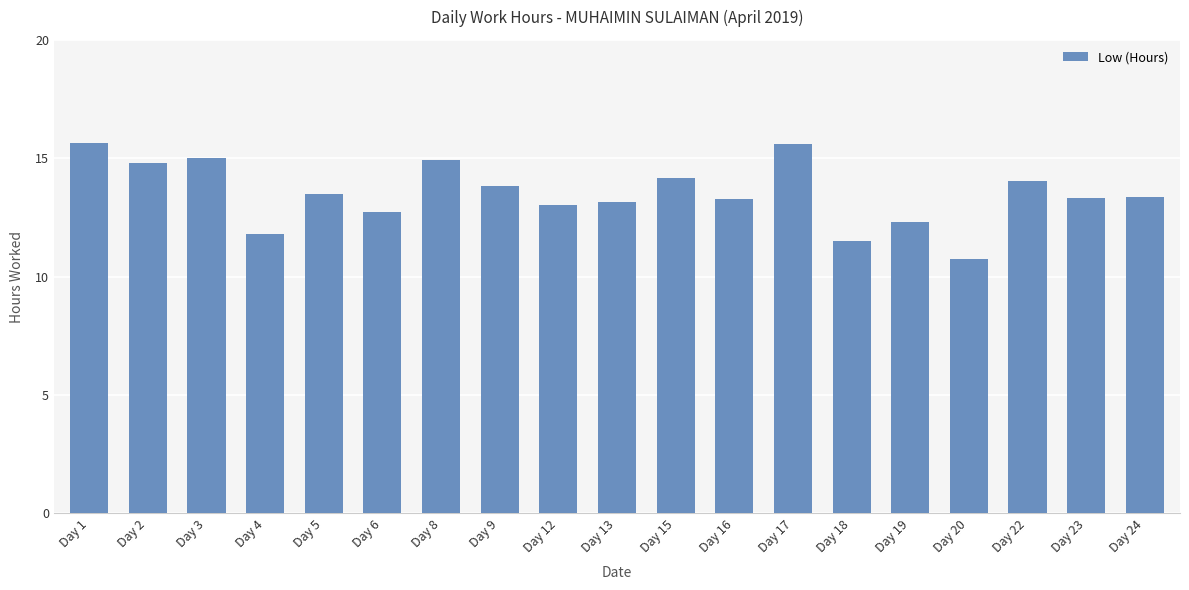

Read the value at Day 1.

15.7